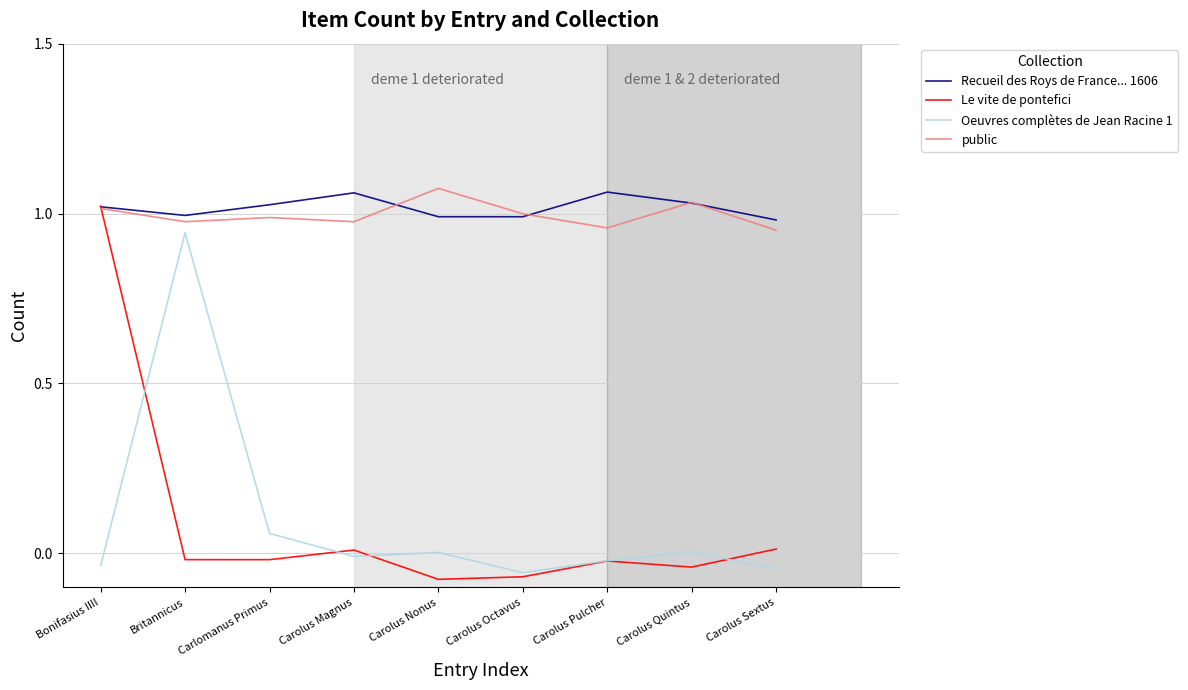

Rank the series at Britannicus from lowest to highest value.

Le vite de pontefici, Oeuvres complètes de Jean Racine 1, public, Recueil des Roys de France... 1606